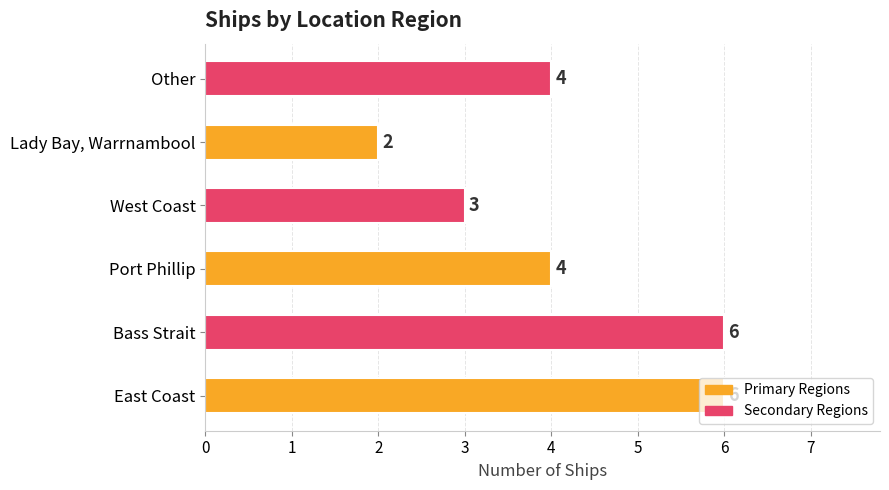

Count the values in the range 3 to 6.

5